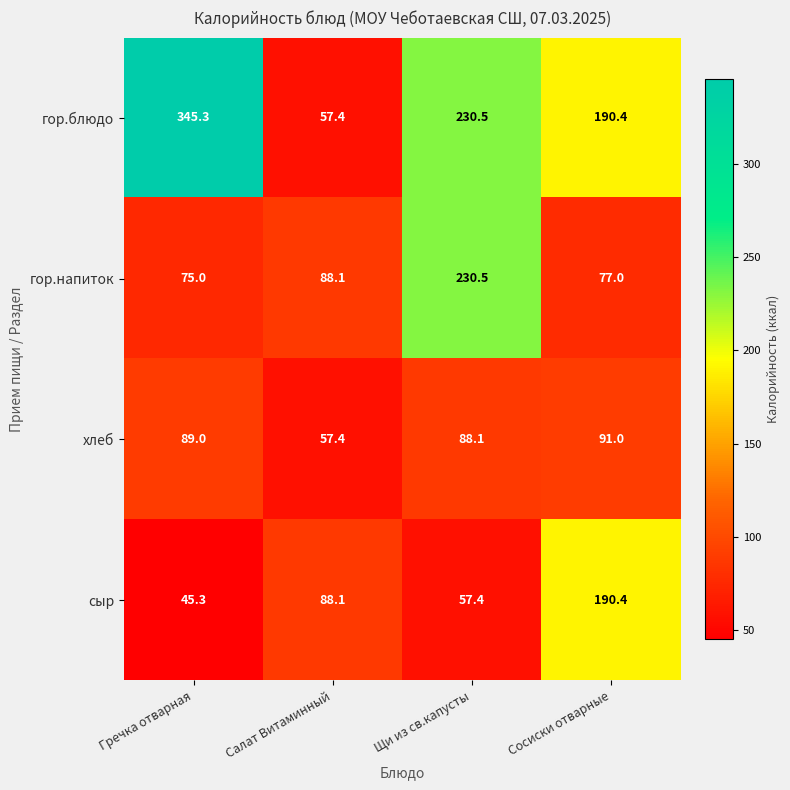

The гор.напиток series shows 230.5 at Щи из св.капусты. True or false?

True